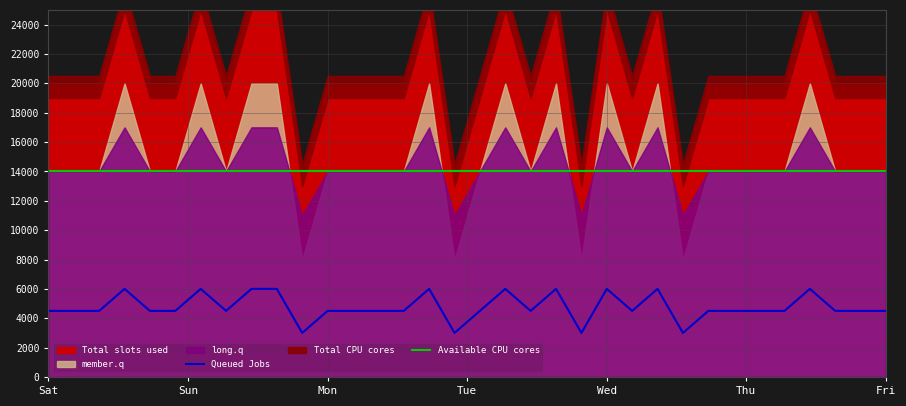

What is the lowest value of the Queued Jobs series?

3000